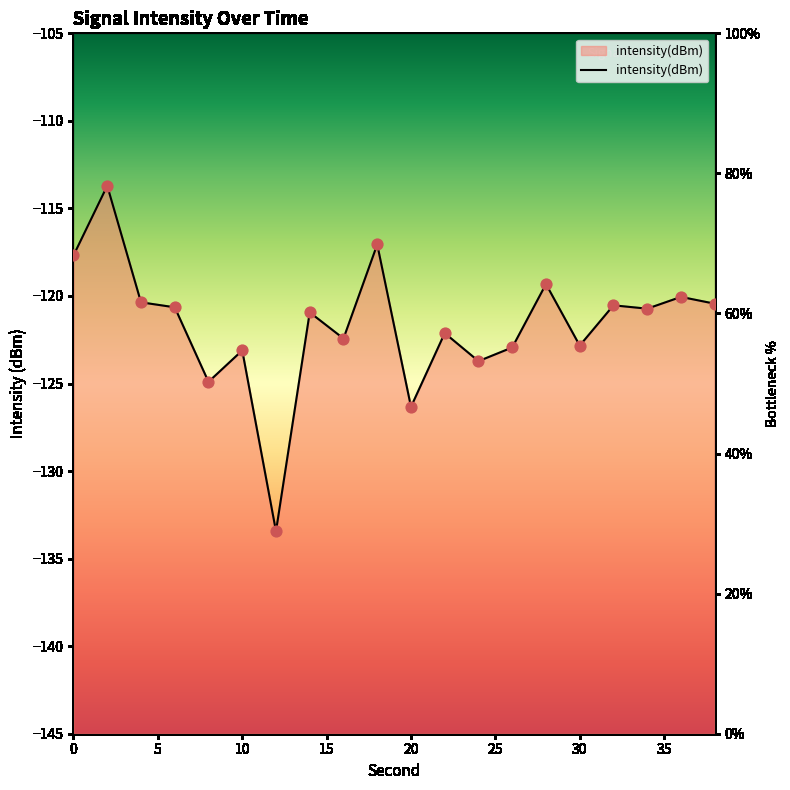

What is the ratio of the value at 0 to the value at 20?

1.5